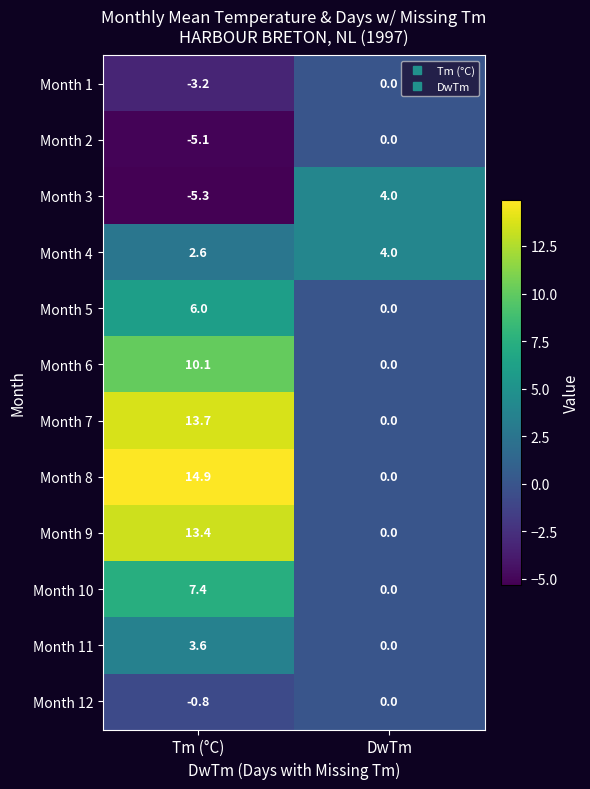

The value of Month 10 at Tm (°C) is 4.1. True or false?

False